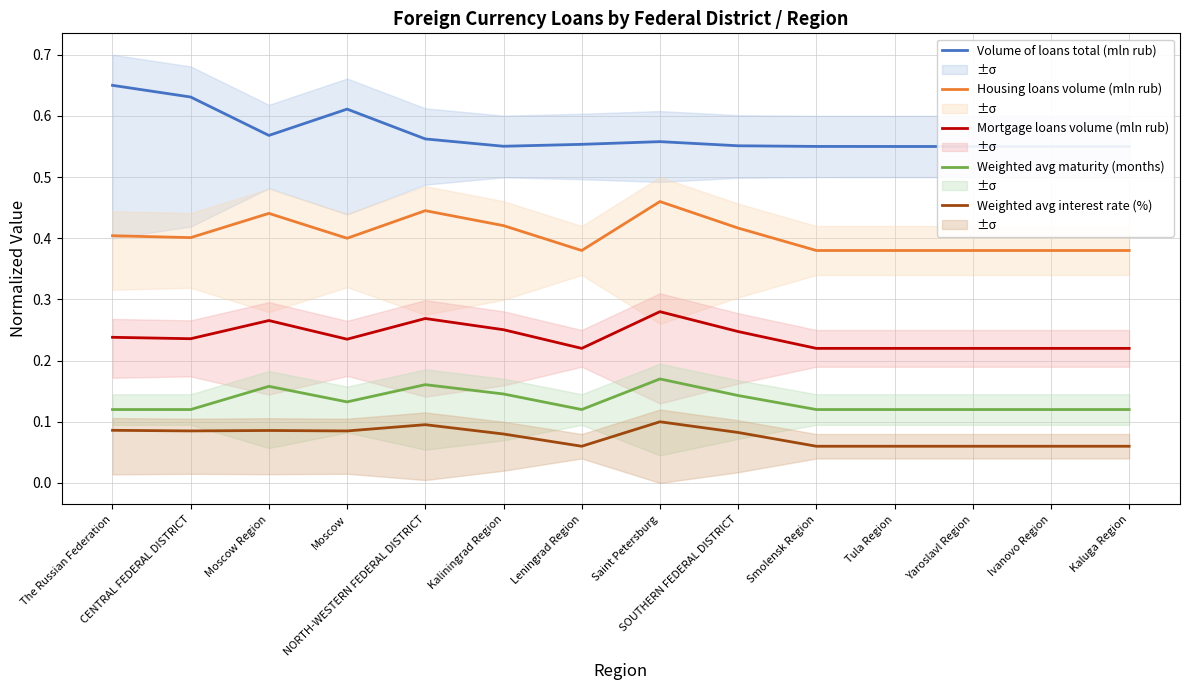

What is the label of the 13th point from the left?

Ivanovo Region